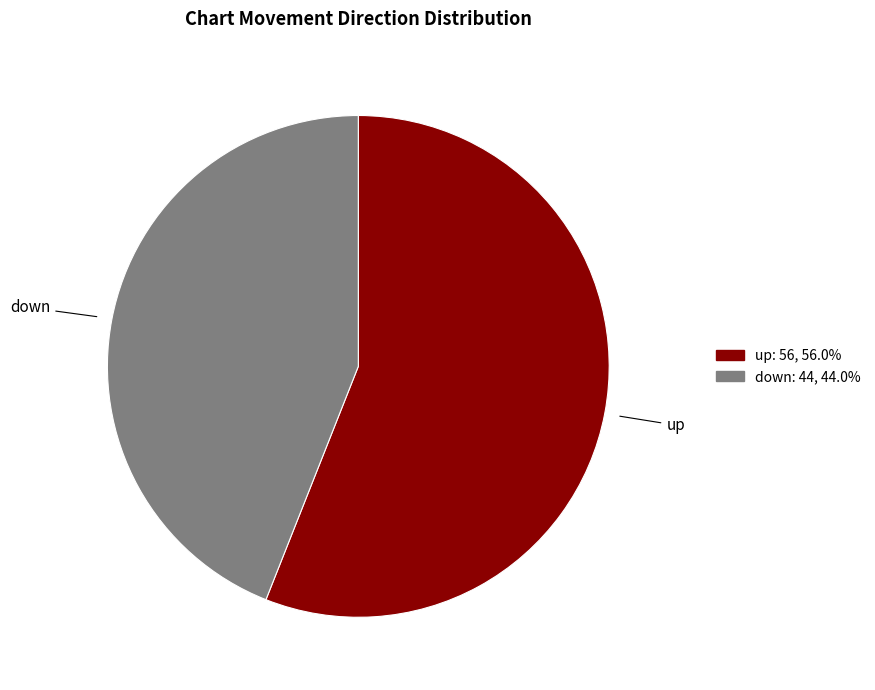

Which slice is the largest?

up